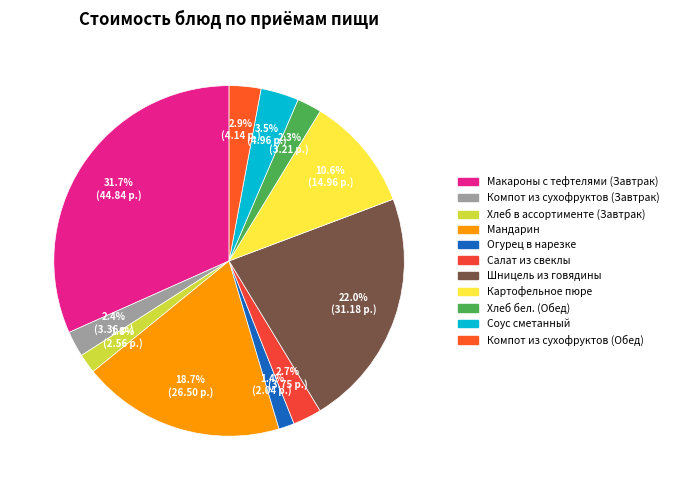

Which slice is the largest?

Макароны с тефтелями (Завтрак)